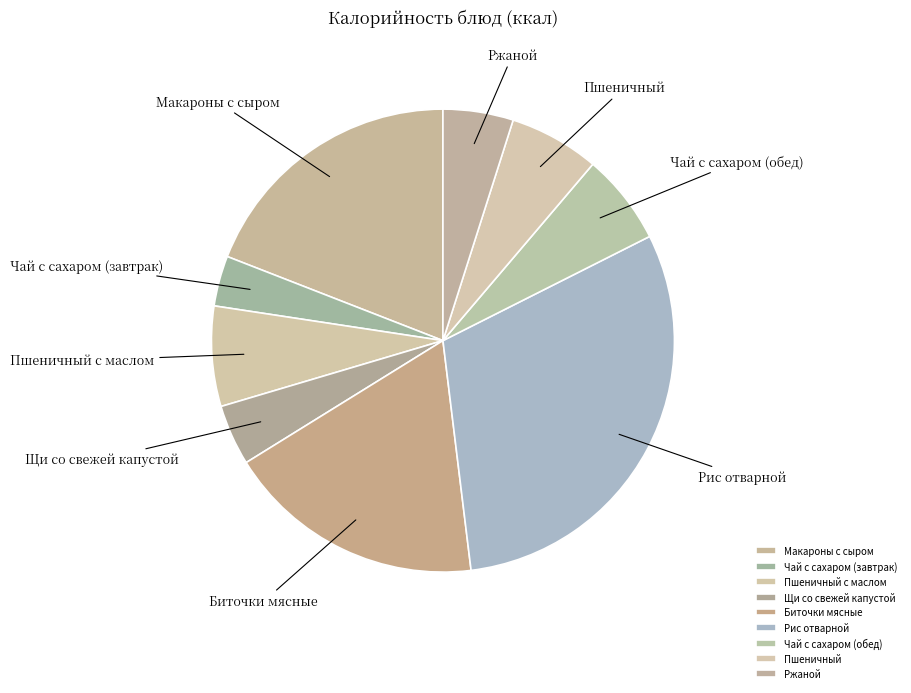

What is the change in value from Щи со свежей капустой to Чай с сахаром (обед)?

+37.0